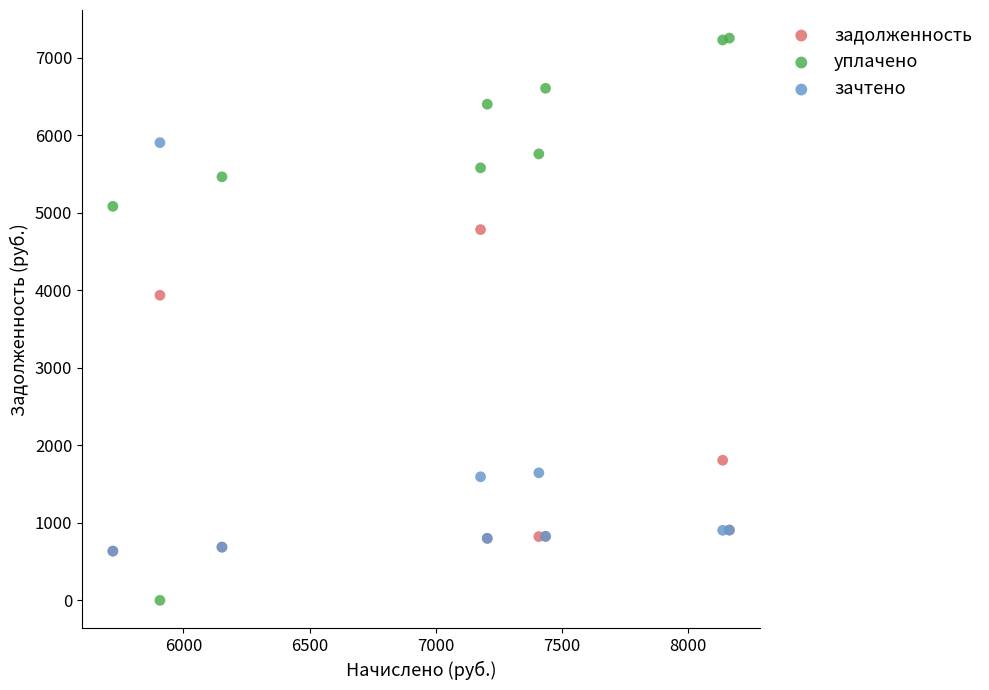

Which series contains the highest Y value?

уплачено